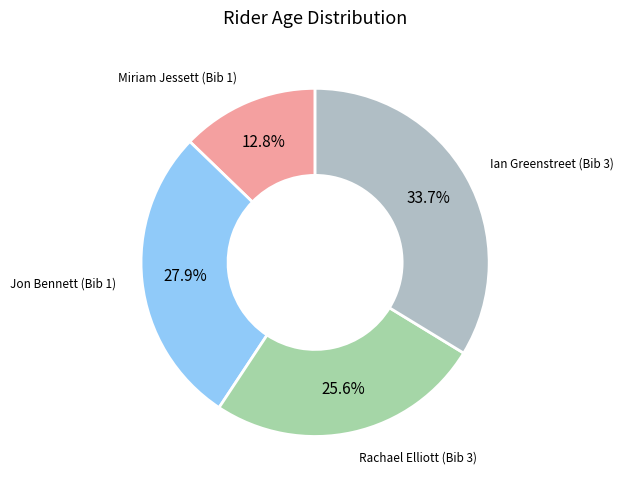

True or false: Miriam Jessett (Bib 1) accounts for 21% of the total.

False